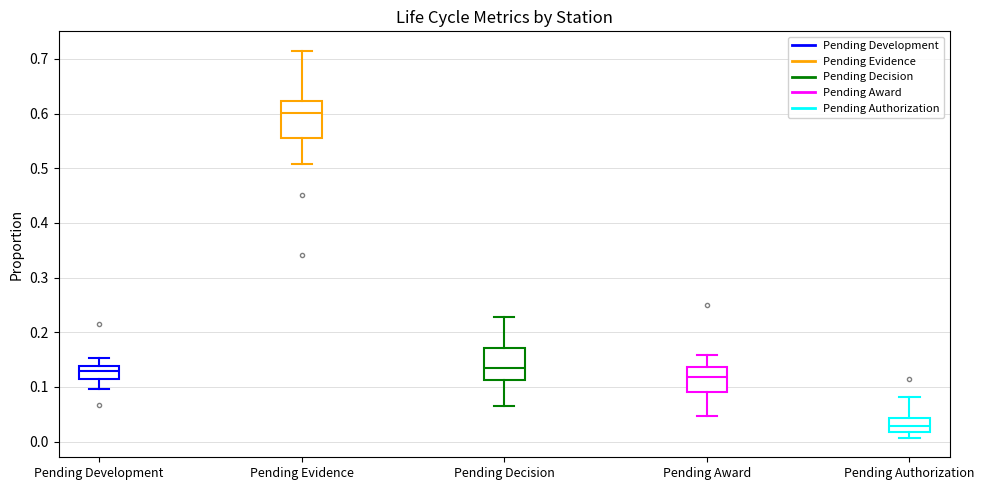

Which box has the lowest median line?

Pending Authorization